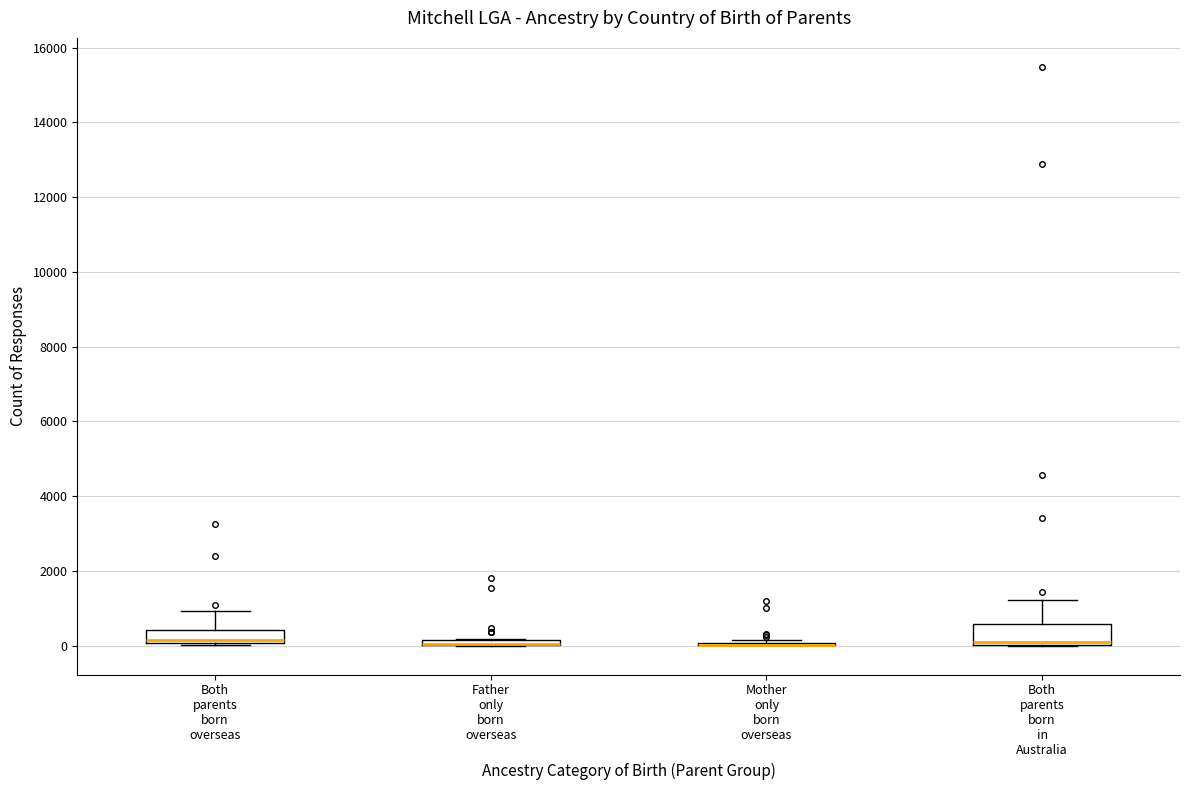

Where does the median line of the box for Both parents born overseas sit on the y-axis? The values are not printed on the chart, so give them approximately, as read against the axis.

200